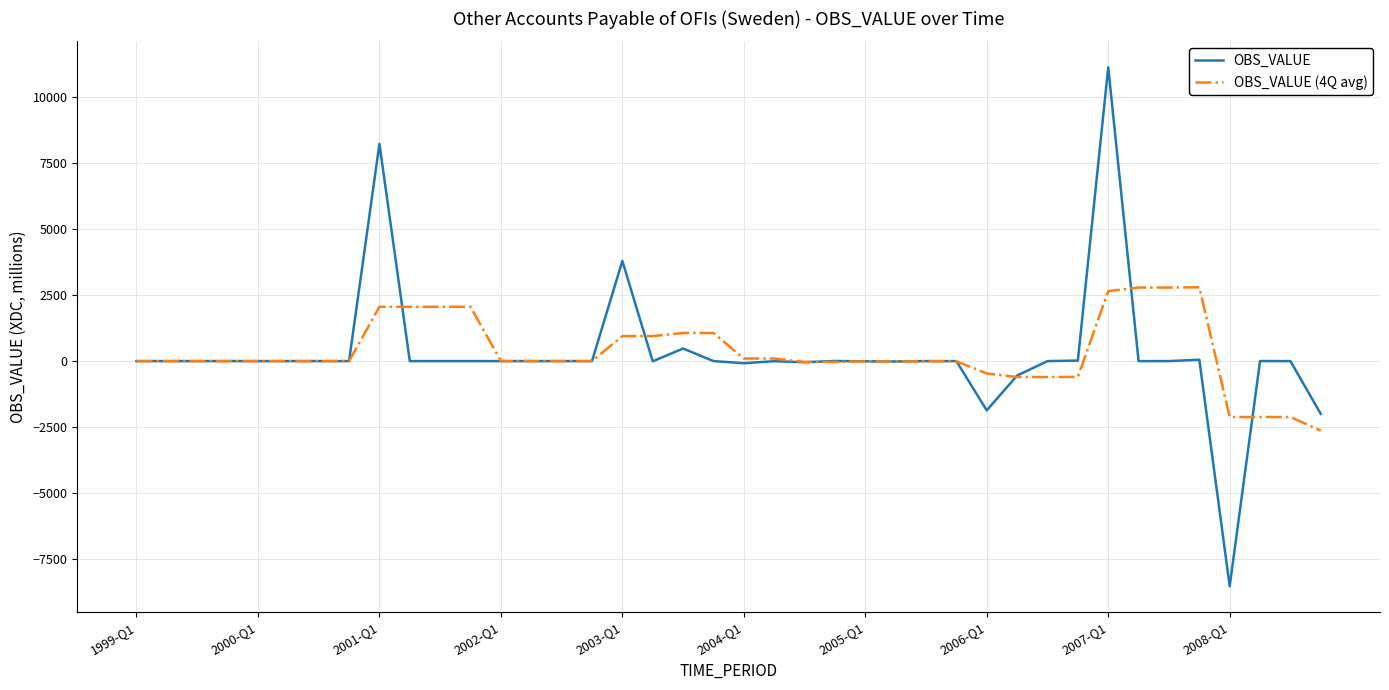

Which series has the largest range (max minus min)?

OBS_VALUE